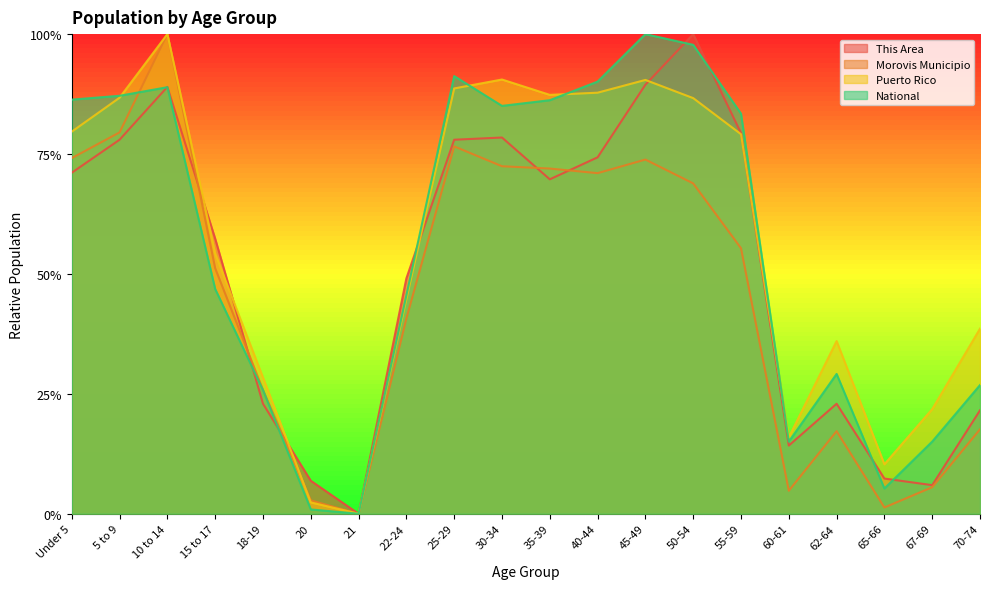

What is the difference between the maximum and minimum values in the National series?

1.0